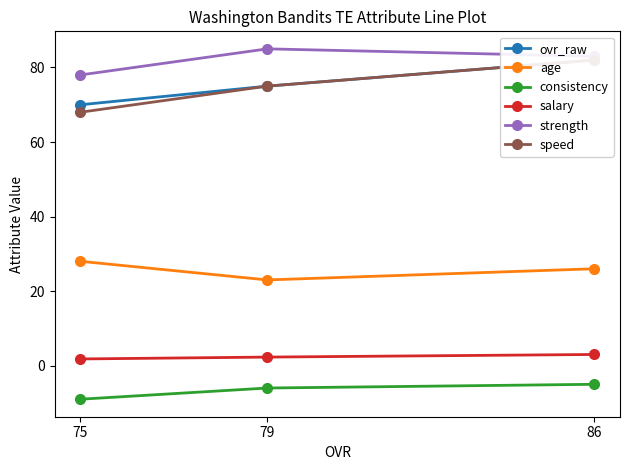

How many data points in strength are less than 83?

1